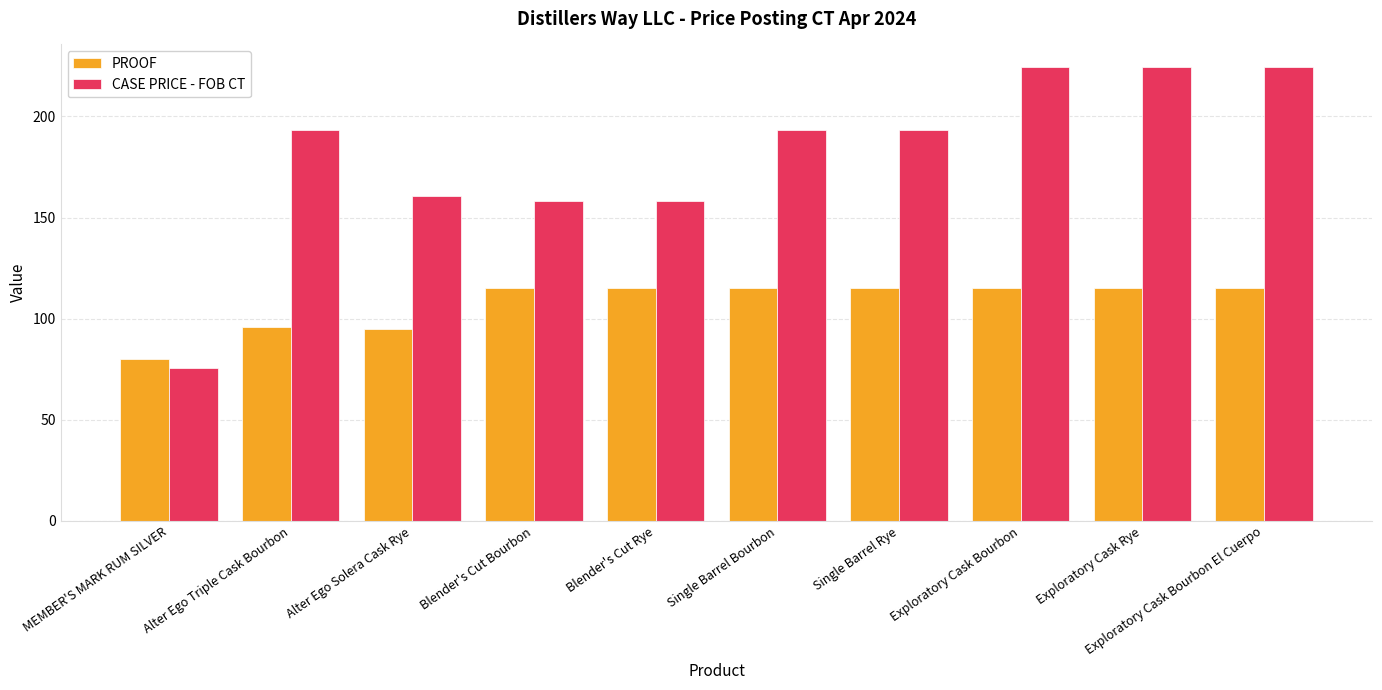

The PROOF series shows 118.7 at MEMBER'S MARK RUM SILVER. True or false?

False